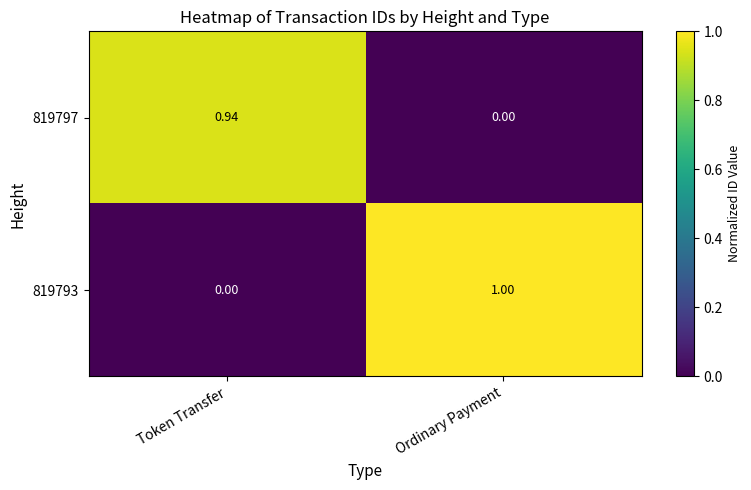

Which series has the widest spread of values?

819793